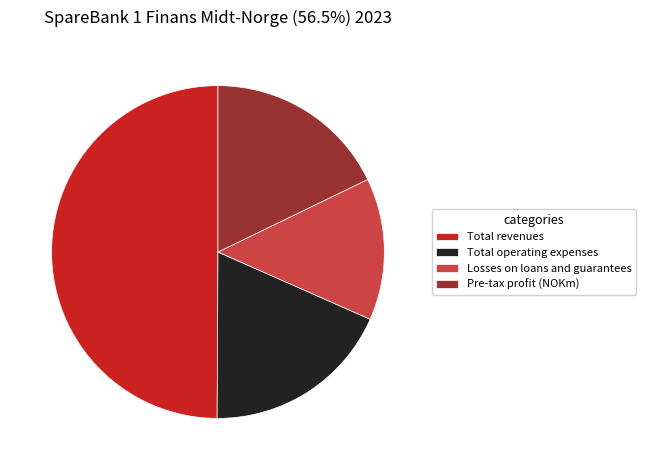

What is the ratio of the value at Total revenues to the value at Pre-tax profit (NOKm)?

2.8